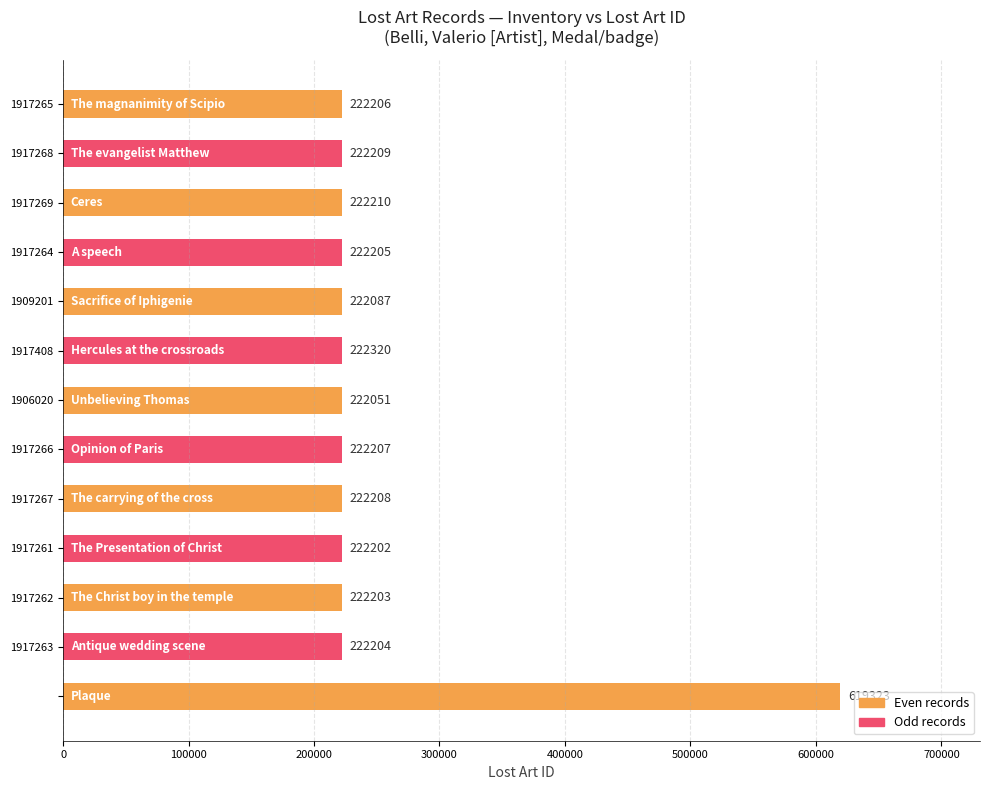

What is the difference between the maximum and minimum values?

397272